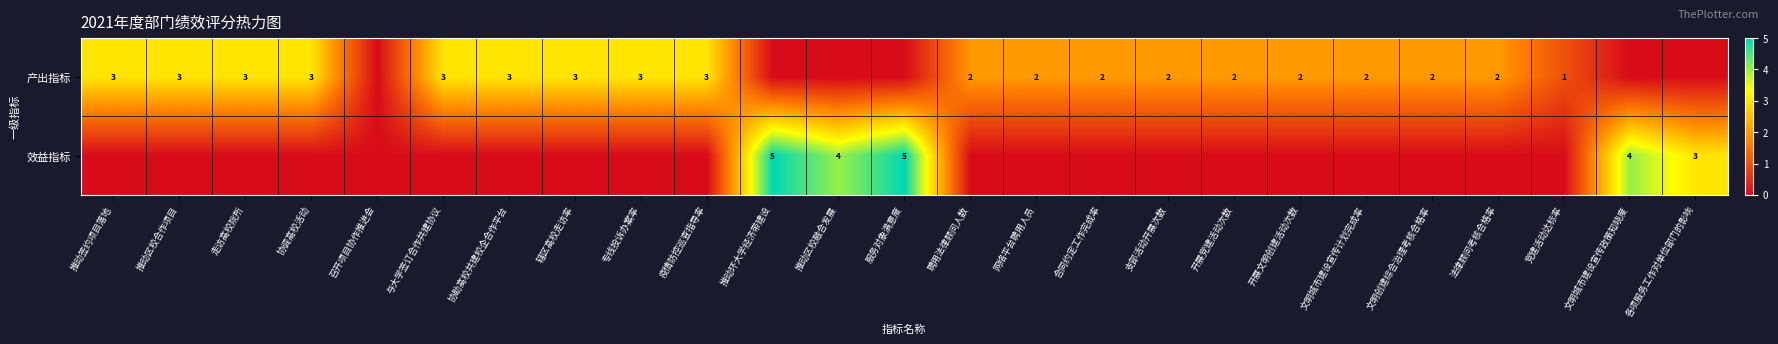

The 产出指标 series shows 3 at 推动区校合作项目. True or false?

True